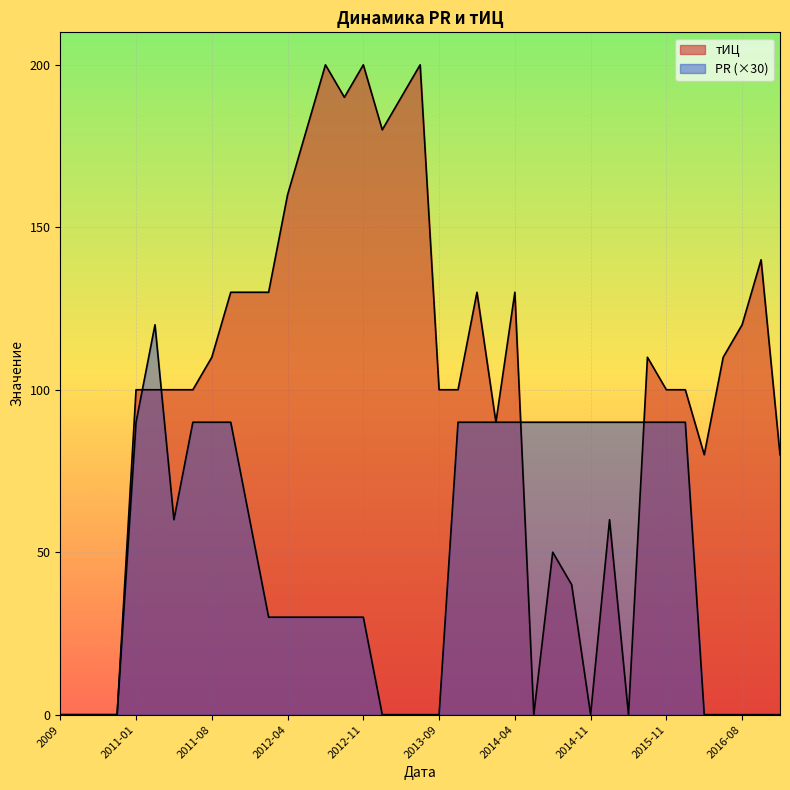

What is the average value of the тИЦ series?

101